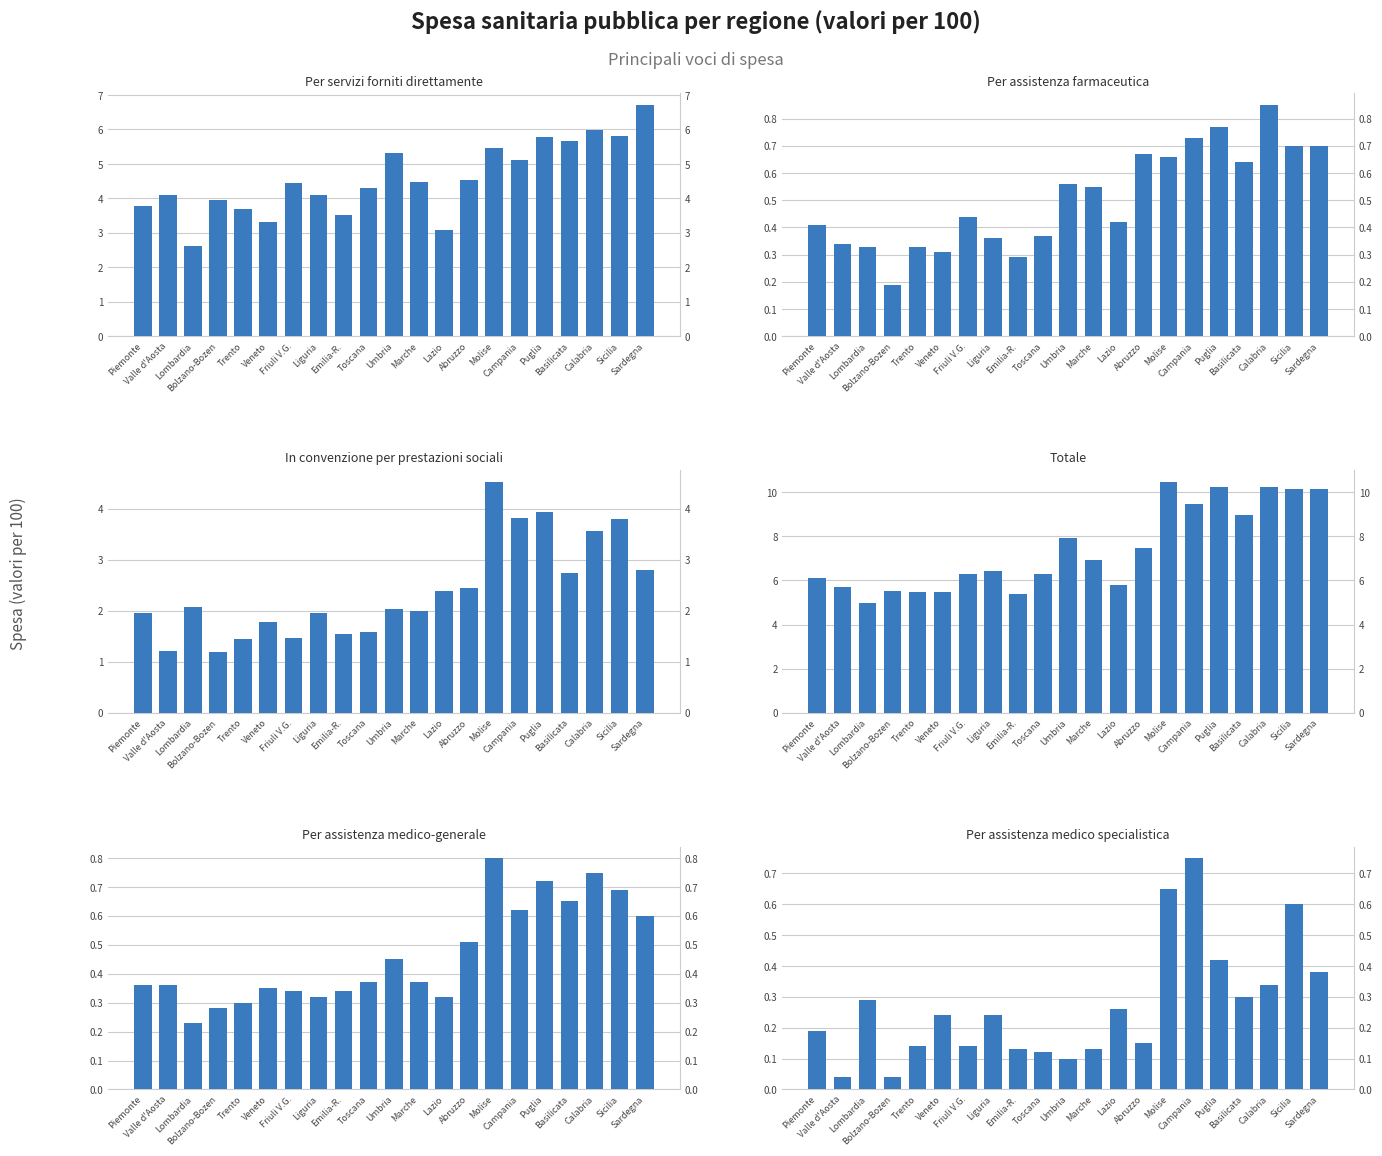

The value of Per assistenza farmaceutica at Bolzano-Bozen is 0.3. True or false?

False